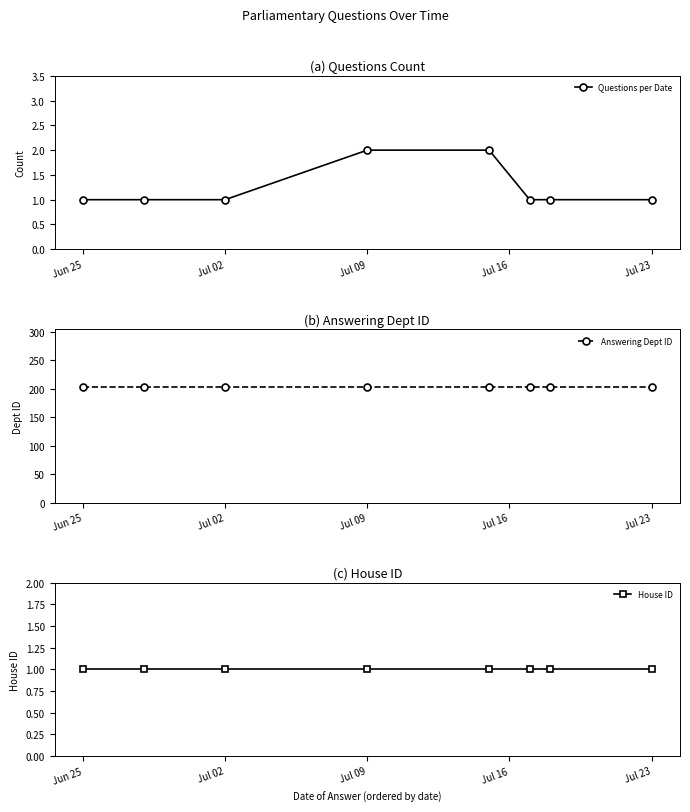

The value of Questions per Date at Jul 09 is 1. True or false?

False